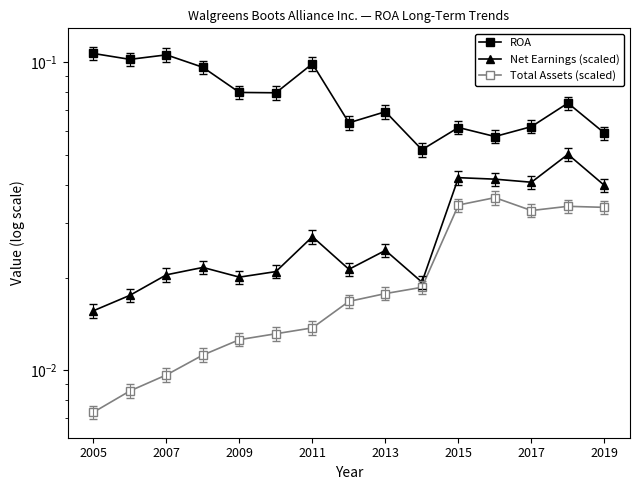

How many Net Earnings (scaled) values are between 0 and 1?

15